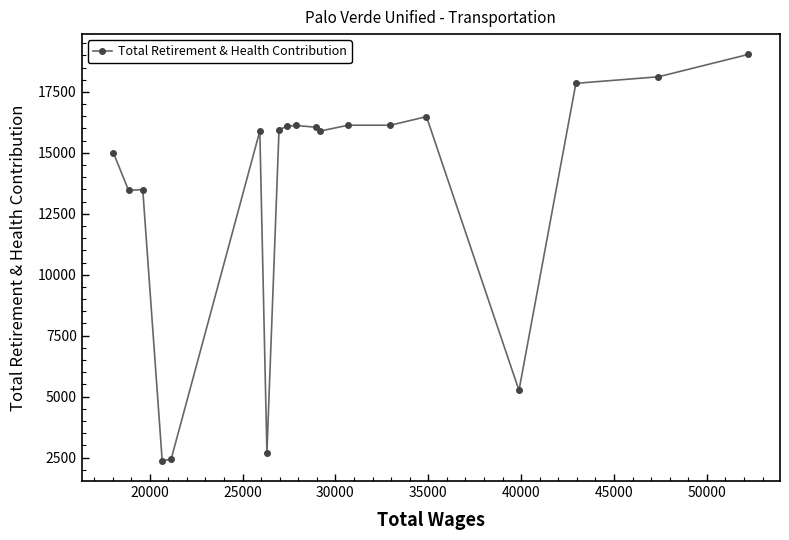

What is the difference between the second highest and second lowest values?

15692